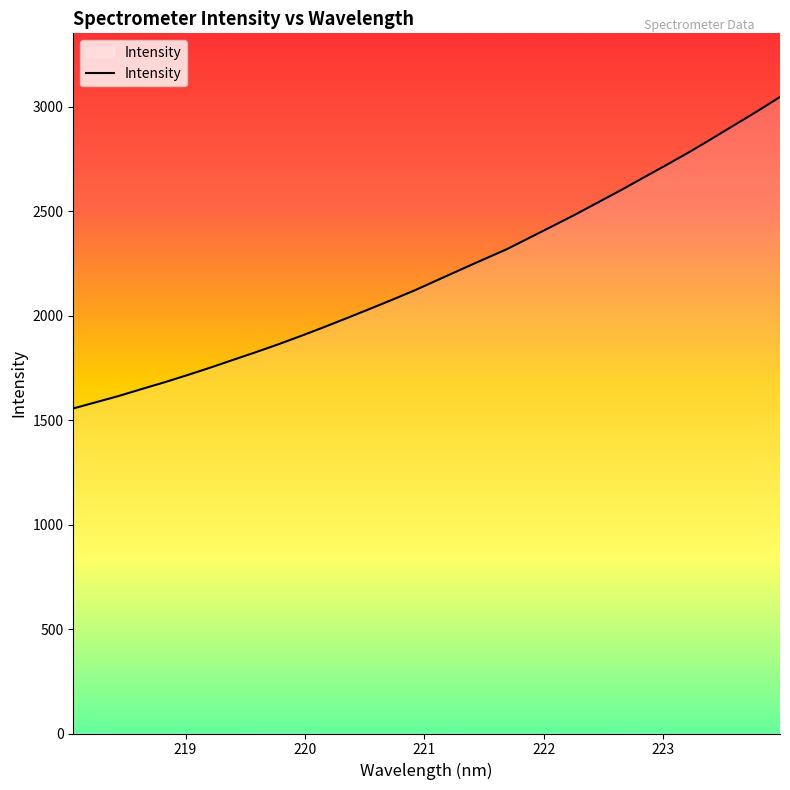

List the labels in order of value, largest first.

223.9802, 223.7895, 223.5987, 223.408, 223.2172, 223.0264, 222.8355, 222.6447, 222.4538, 222.263, 222.0721, 221.8812, 221.6902, 221.4993, 221.3083, 221.1174, 220.9264, 220.7354, 220.5444, 220.3533, 220.1623, 219.9712, 219.7801, 219.589, 219.3979, 219.2067, 219.0156, 218.8244, 218.6332, 218.442, 218.2508, 218.0596